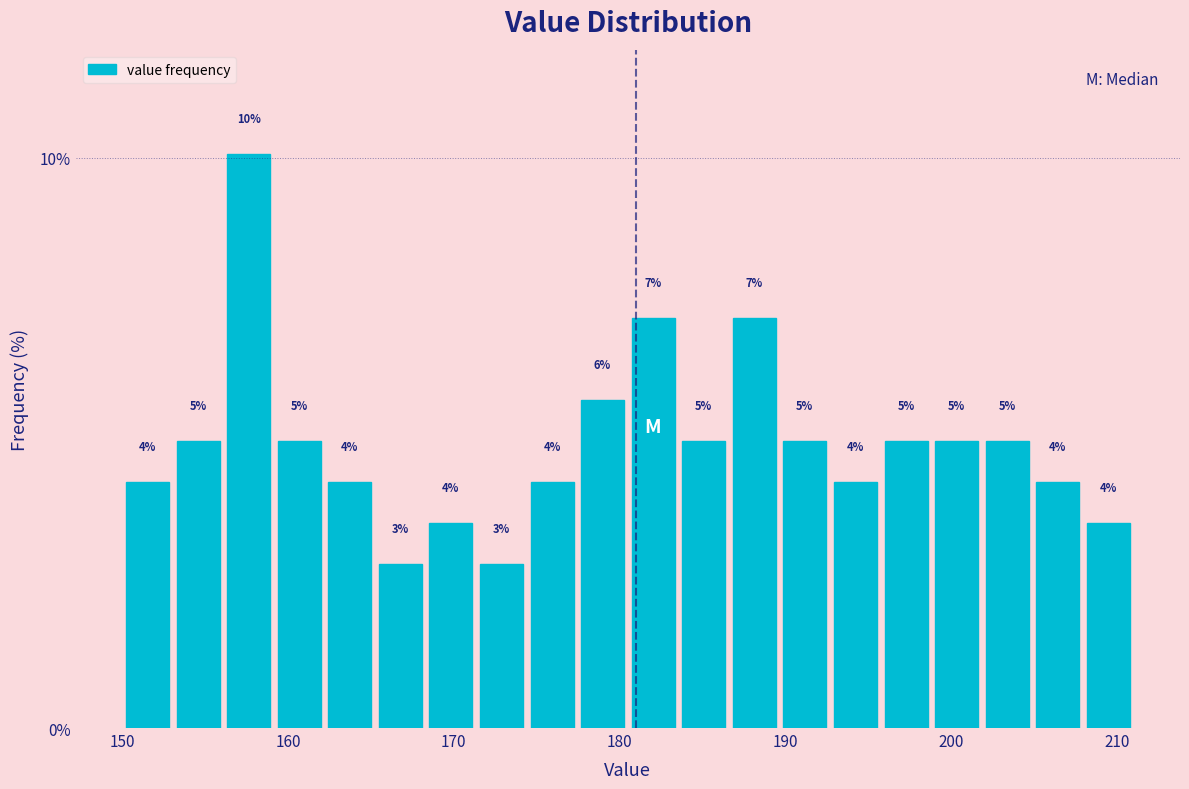

Around what value on the x-axis is the tallest bar? Give the approximate position of its centre, as read against the axis.

158